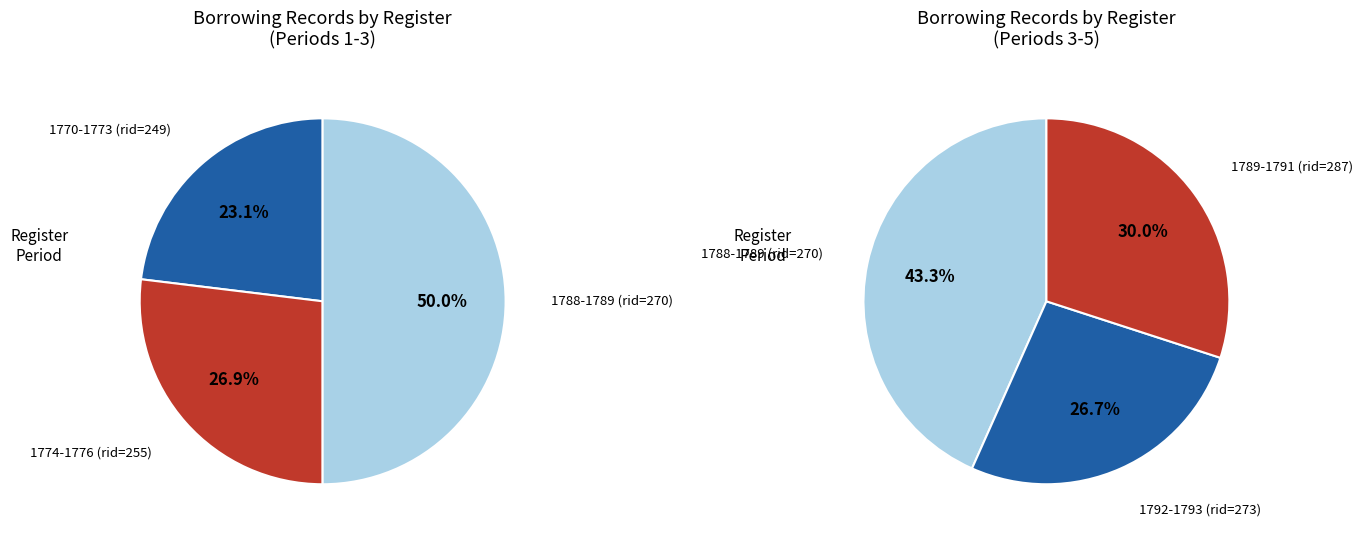

Is 1774-1776 (rid=255) the majority of the pie?

No